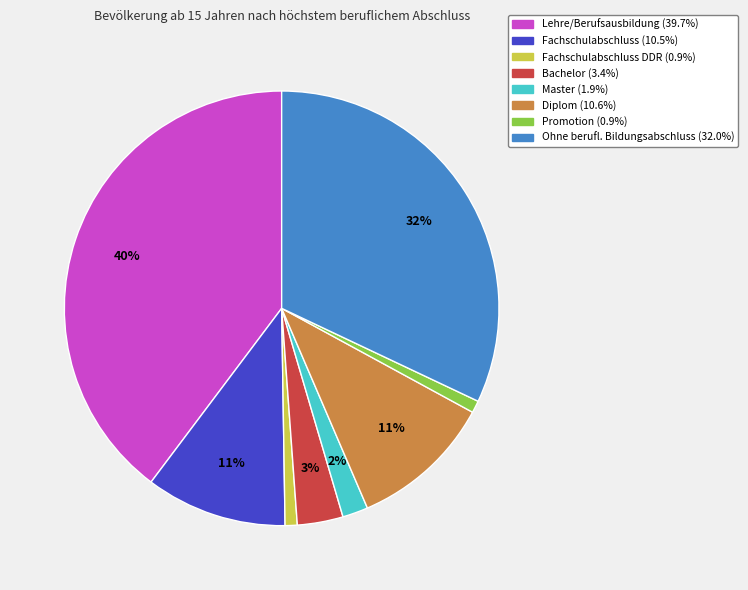

To the nearest percent, what is the average slice percentage?

12%